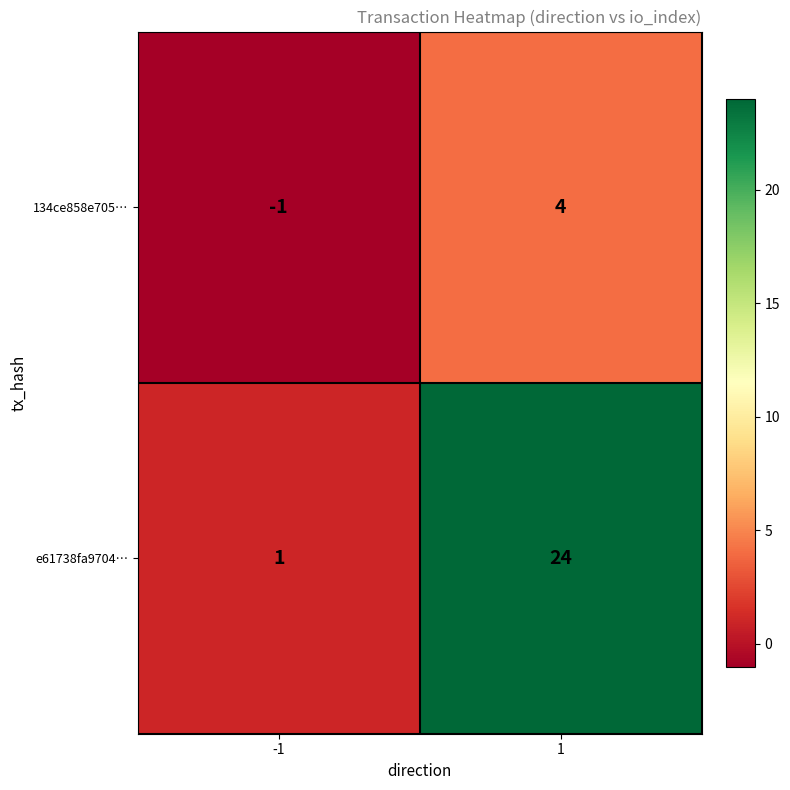

What is the sum of the e61738fa9704… values at -1 and 1?

25